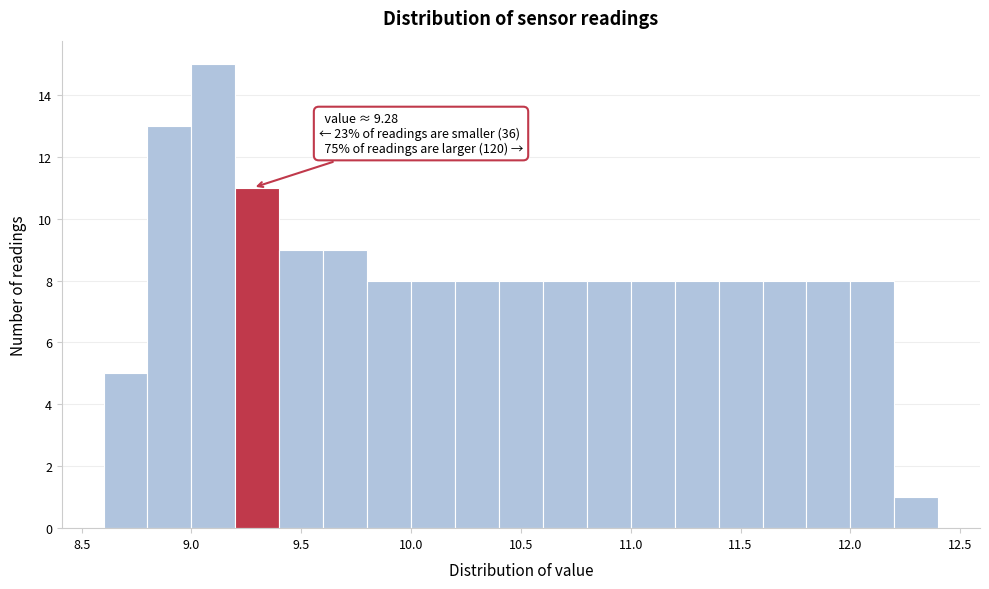

Which range on the x-axis has the tallest bar?

9.0 to 9.2